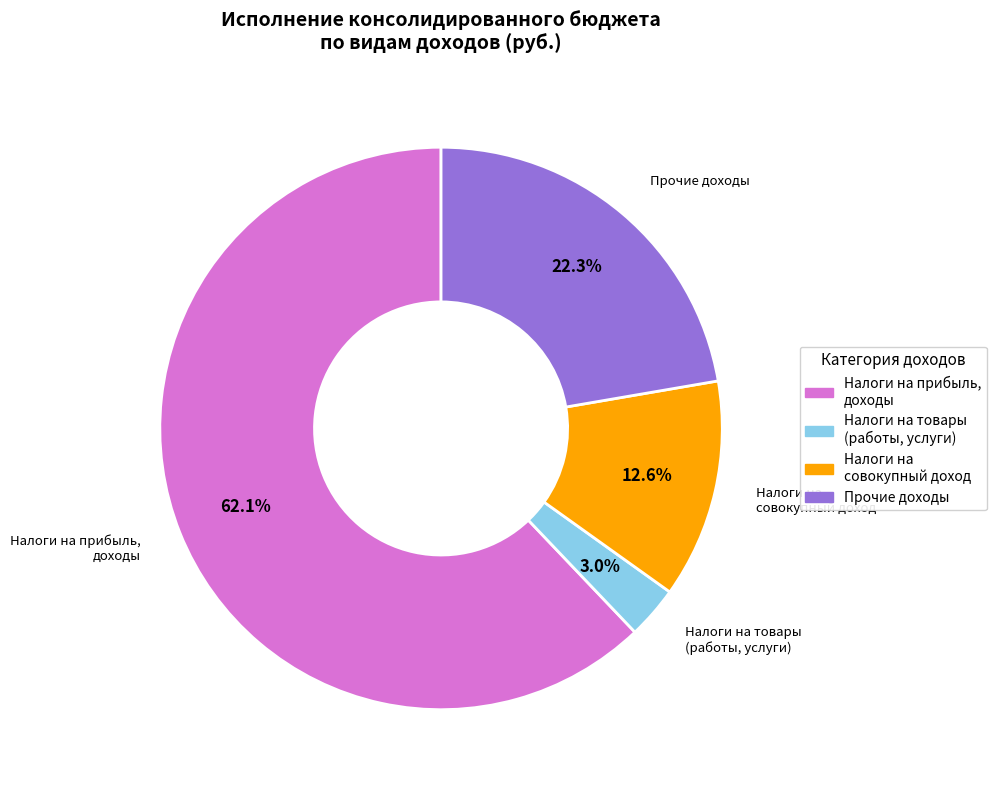

Is there any slice that represents more than half of the pie?

Yes